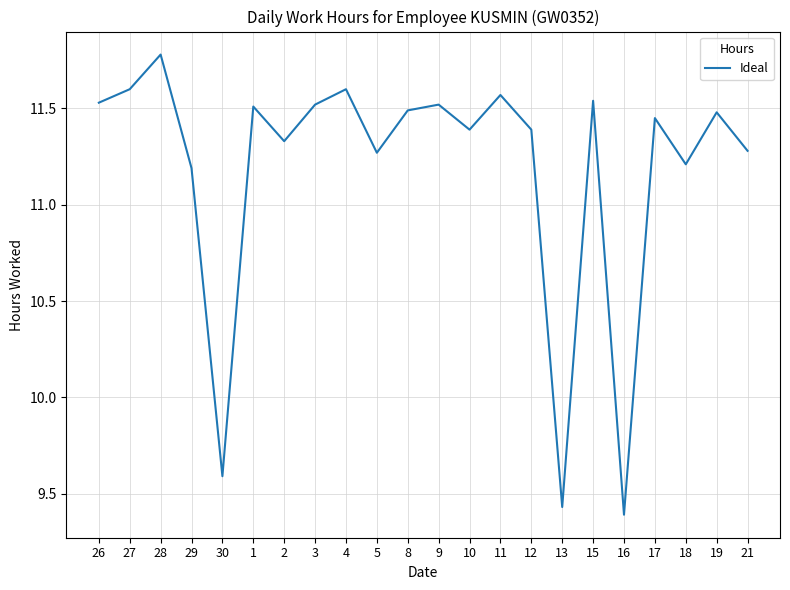

What is the change in value from 18 to 19?

+0.3